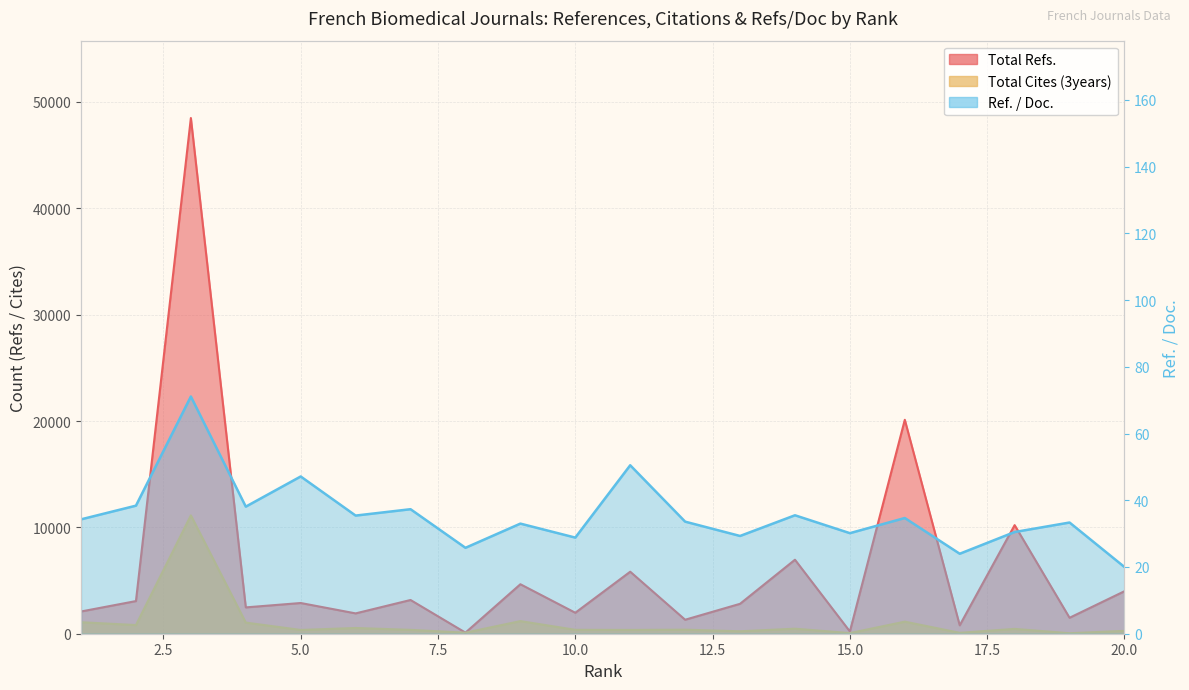

Is the value of Ref. / Doc. at 19 greater than the value of Total Cites (3years) at 3?

No